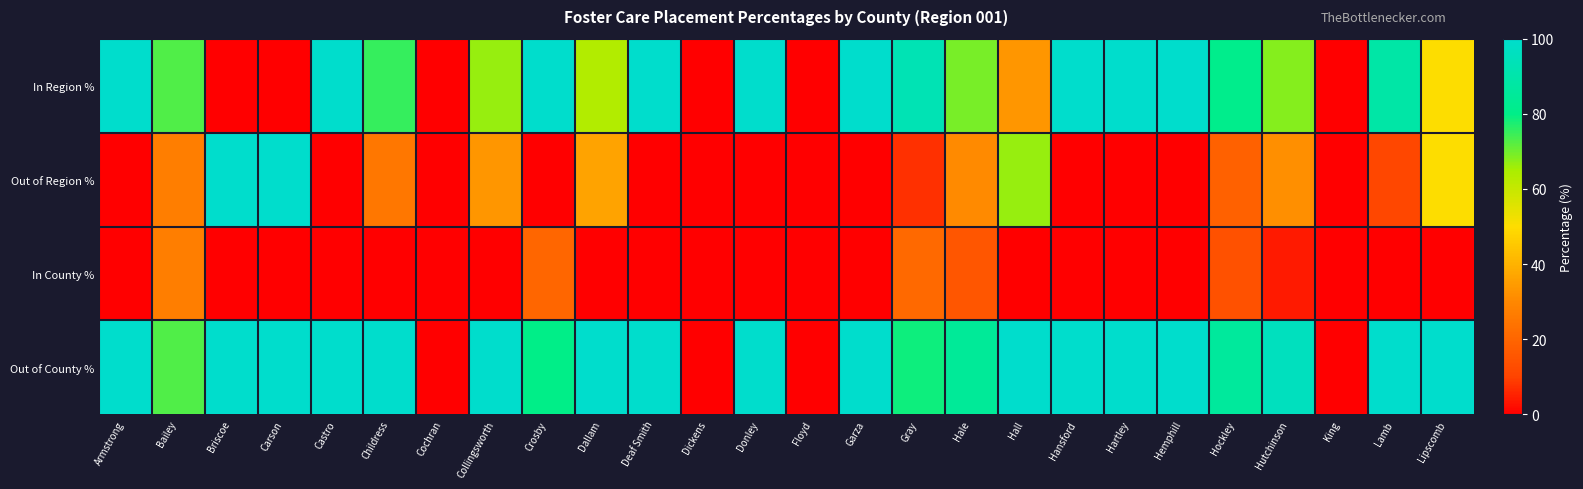

List the series in order of their peak value, lowest first.

In County %, In Region %, Out of Region %, Out of County %